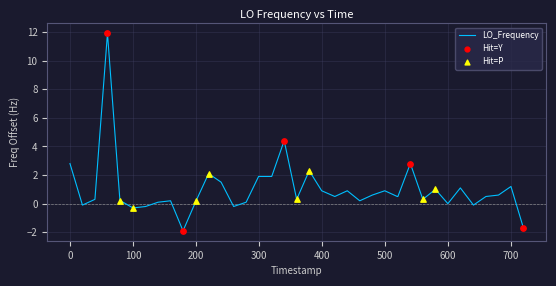

What is the greatest value displayed?

11.9